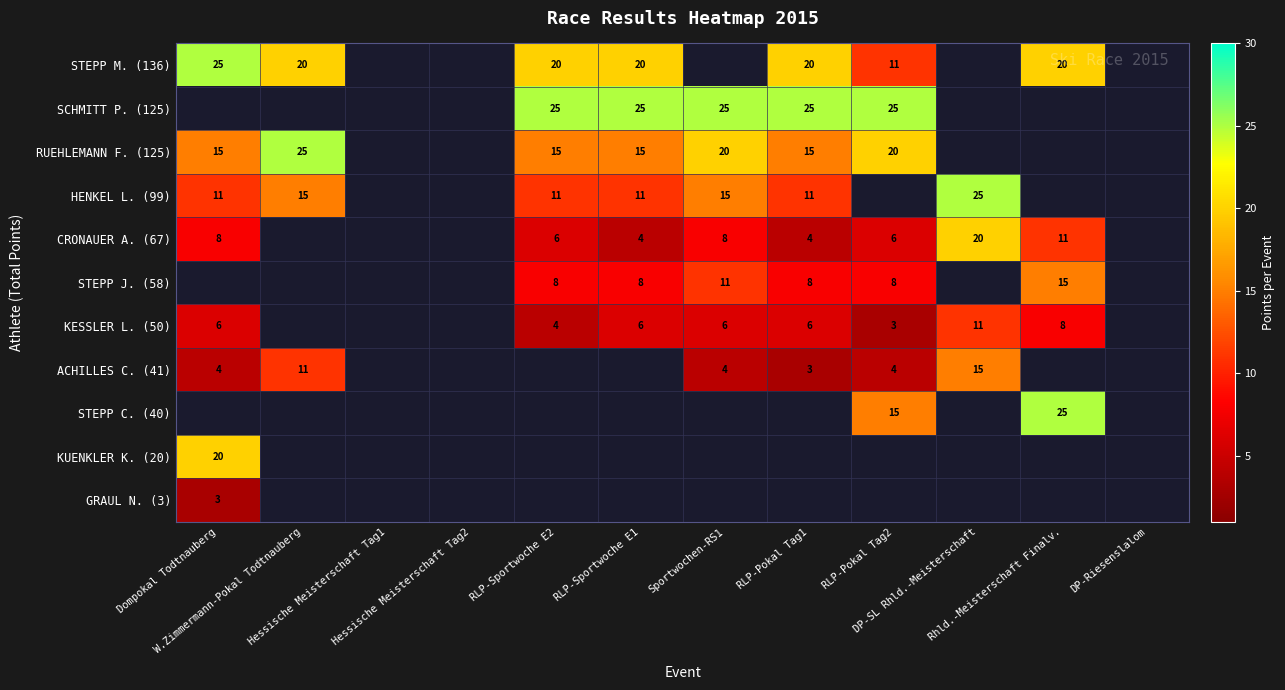

At which label does RUEHLEMANN F. (125) reach its peak?

W.Zimmermann-Pokal Todtnauberg